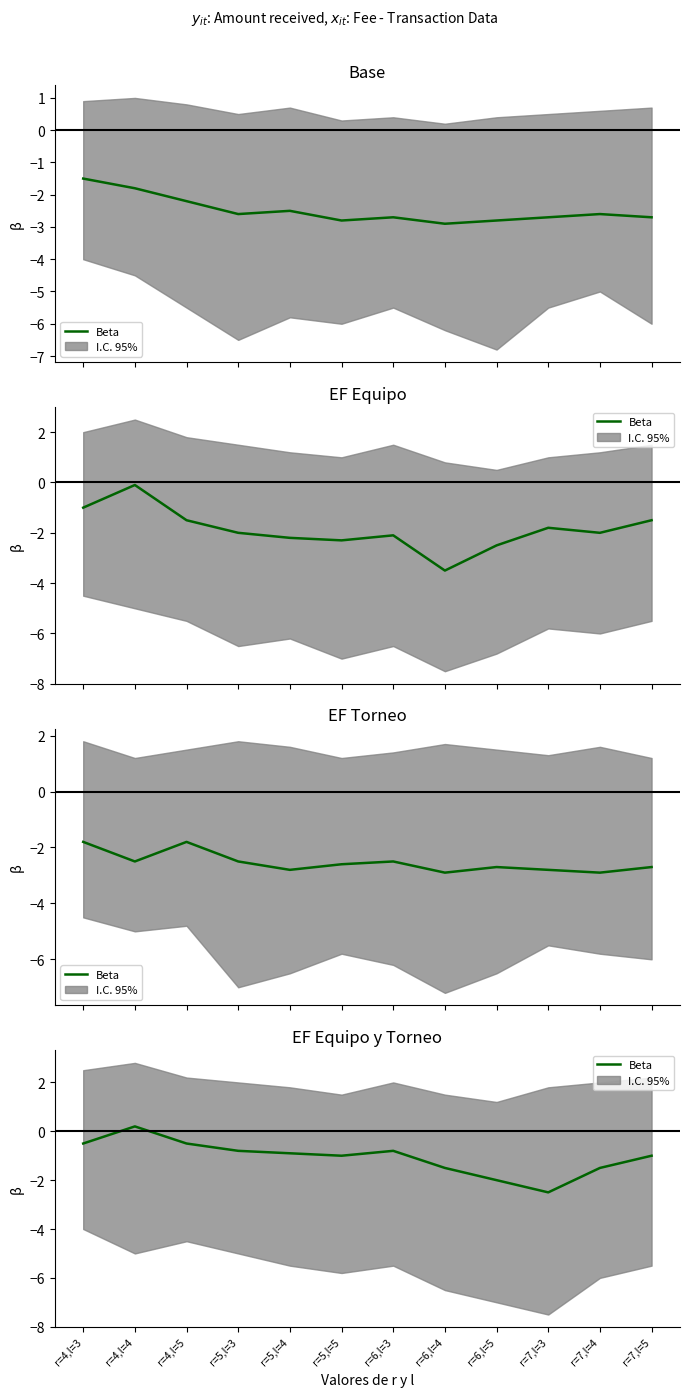

What is the change in value from r=4,l=3 to r=7,l=4?

-1.0